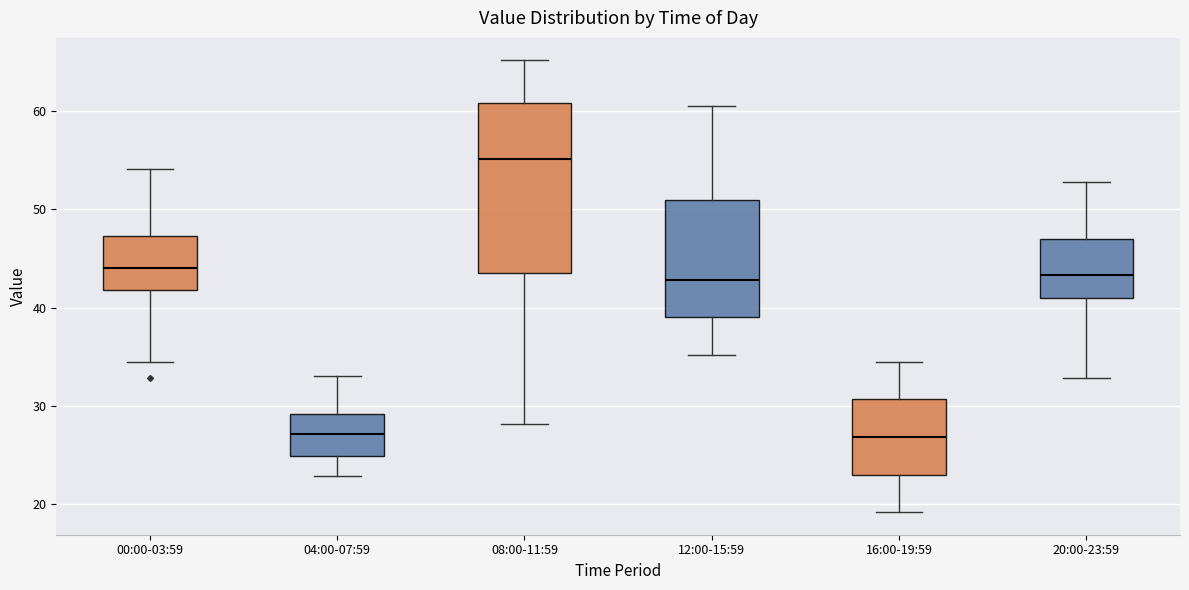

Reading left to right, read every box against the y-axis: the position of its median line, the range the box covers, and the ends of its whiskers. The values are not printed on the chart, so give them approximately, as read against the axis.

00:00-03:59: median 44, box 42 to 47, whiskers 34 to 54
04:00-07:59: median 27, box 25 to 29, whiskers 23 to 33
08:00-11:59: median 55, box 44 to 61, whiskers 28 to 65
12:00-15:59: median 43, box 39 to 51, whiskers 35 to 61
16:00-19:59: median 27, box 23 to 31, whiskers 19 to 35
20:00-23:59: median 43, box 41 to 47, whiskers 33 to 53